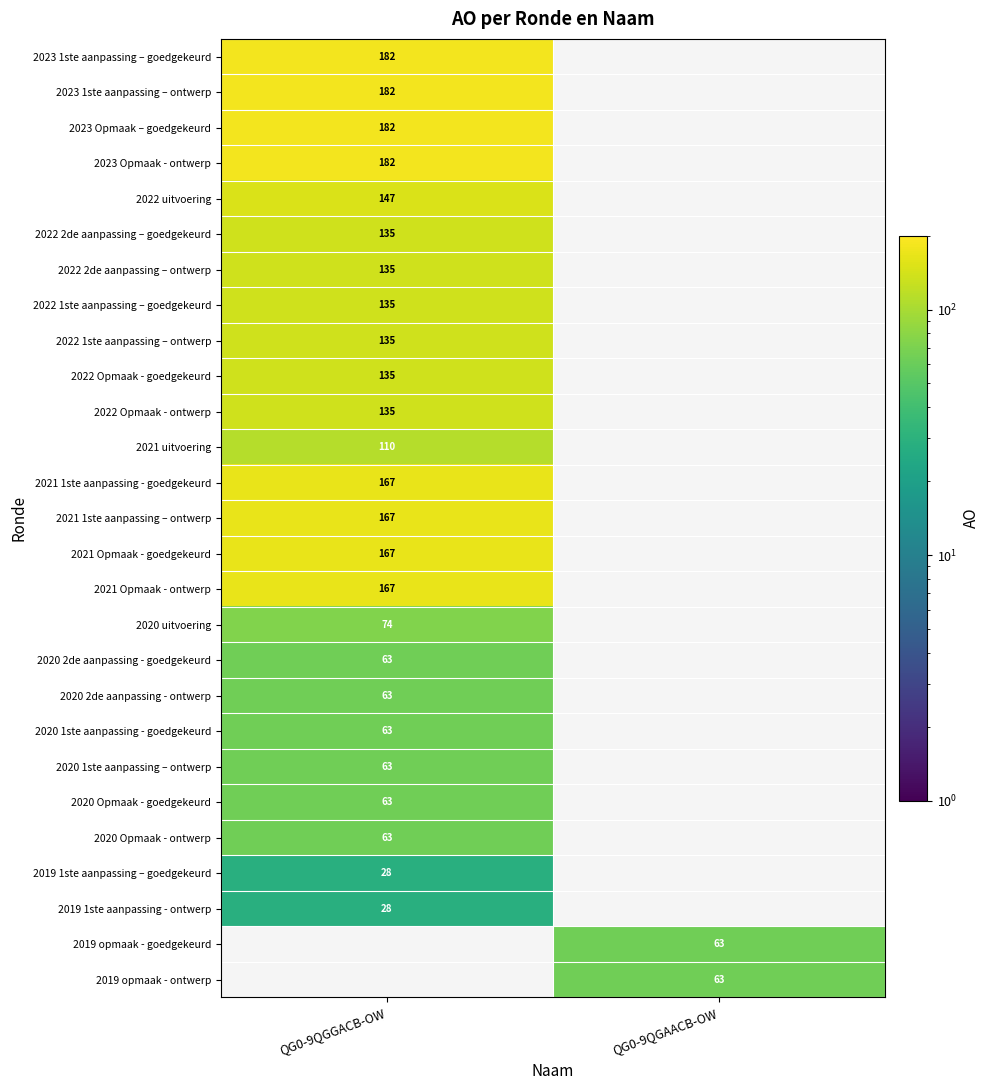

True or false: 2019 opmaak - ontwerp has a value of 63 at QG0-9QGAACB-OW.

True